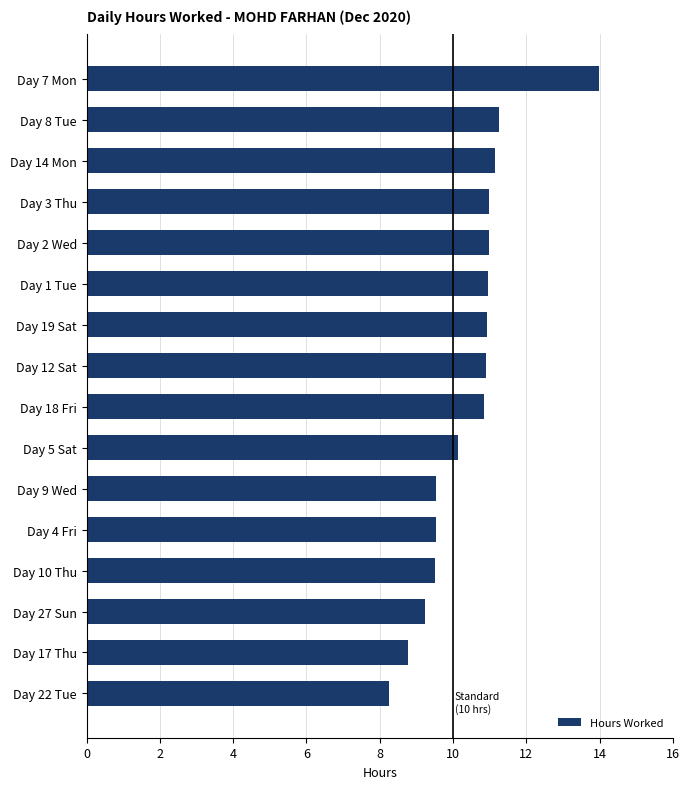

What is the approximate value at Day 2 Wed?

11.0